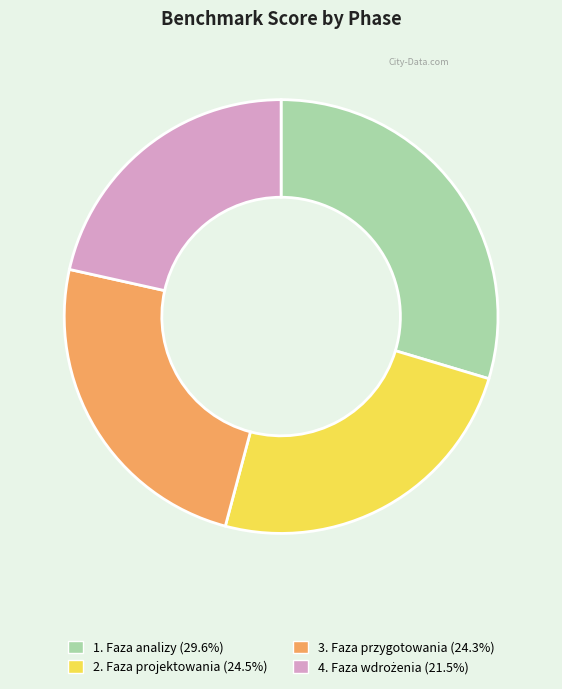

How many slices are in this pie chart?

4